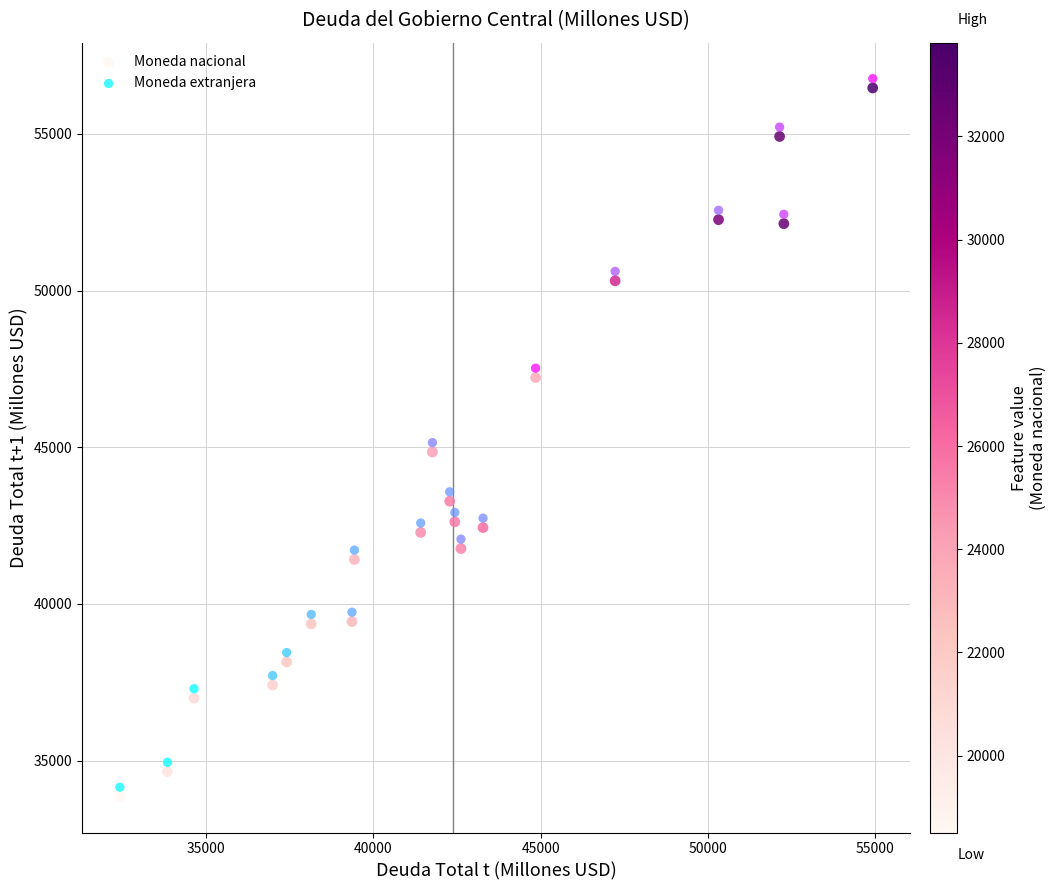

What are all the series names shown in the legend?

Moneda nacional, Moneda extranjera